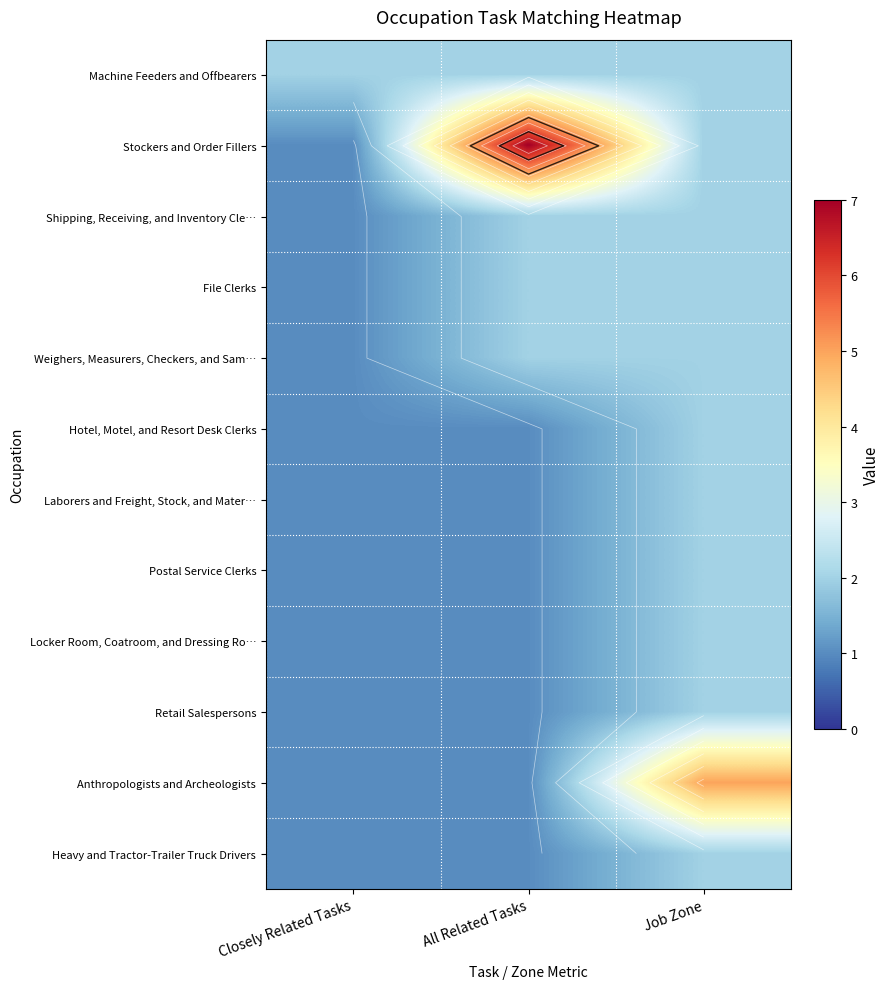

Read the Heavy and Tractor-Trailer Truck Drivers value at Job Zone.

2